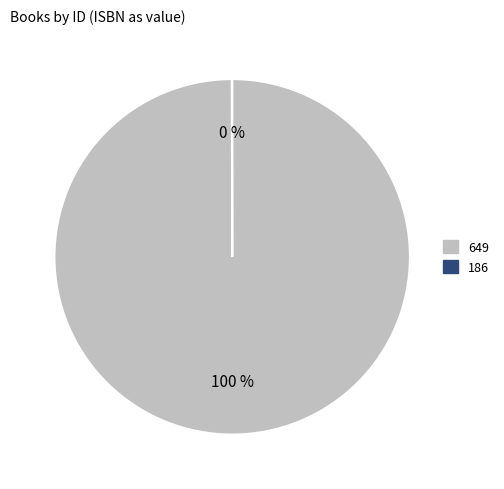

The 649 slice represents 100% of the pie. True or false?

True